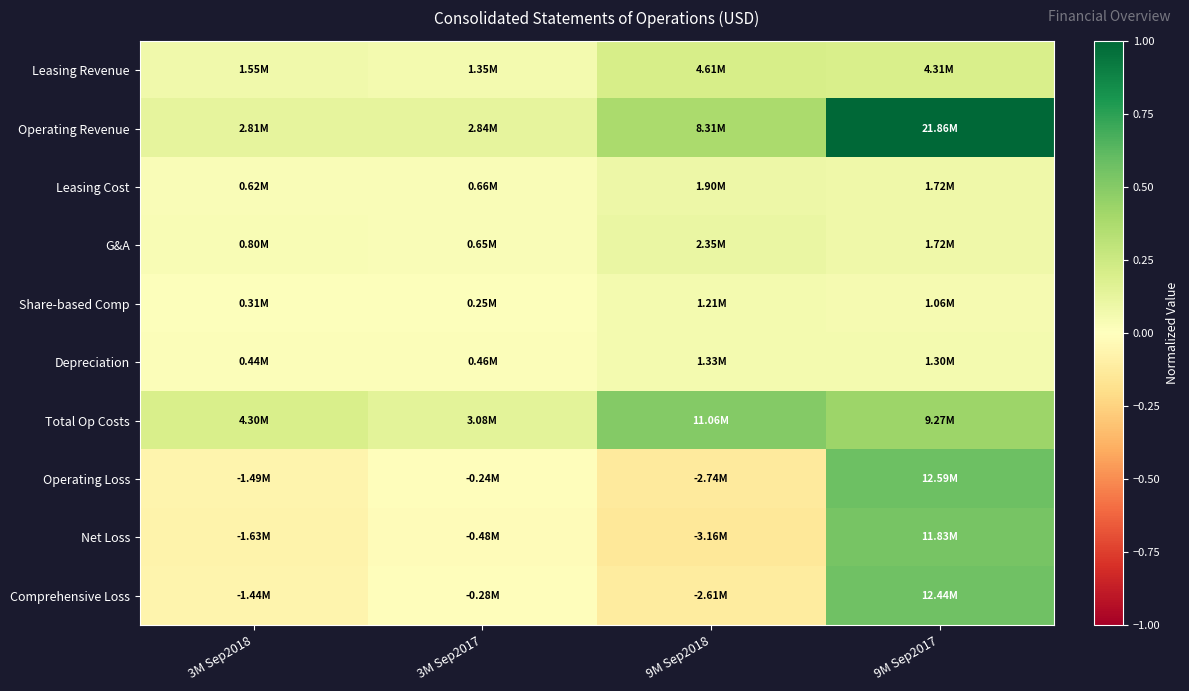

Reading right to left, extract all data points from this chart.

Leasing Revenue: 9M Sep2017=0.2	9M Sep2018=0.2	3M Sep2017=0.1	3M Sep2018=0.1
Operating Revenue: 9M Sep2017=1.0	9M Sep2018=0.4	3M Sep2017=0.1	3M Sep2018=0.1
Leasing Cost: 9M Sep2017=0.1	9M Sep2018=0.1	3M Sep2017=0.0	3M Sep2018=0.0
G&A: 9M Sep2017=0.1	9M Sep2018=0.1	3M Sep2017=0.0	3M Sep2018=0.0
Share-based Comp: 9M Sep2017=0.0	9M Sep2018=0.1	3M Sep2017=0.0	3M Sep2018=0.0
Depreciation: 9M Sep2017=0.1	9M Sep2018=0.1	3M Sep2017=0.0	3M Sep2018=0.0
Total Op Costs: 9M Sep2017=0.4	9M Sep2018=0.5	3M Sep2017=0.1	3M Sep2018=0.2
Operating Loss: 9M Sep2017=0.6	9M Sep2018=-0.1	3M Sep2017=-0.0	3M Sep2018=-0.1
Net Loss: 9M Sep2017=0.5	9M Sep2018=-0.1	3M Sep2017=-0.0	3M Sep2018=-0.1
Comprehensive Loss: 9M Sep2017=0.6	9M Sep2018=-0.1	3M Sep2017=-0.0	3M Sep2018=-0.1